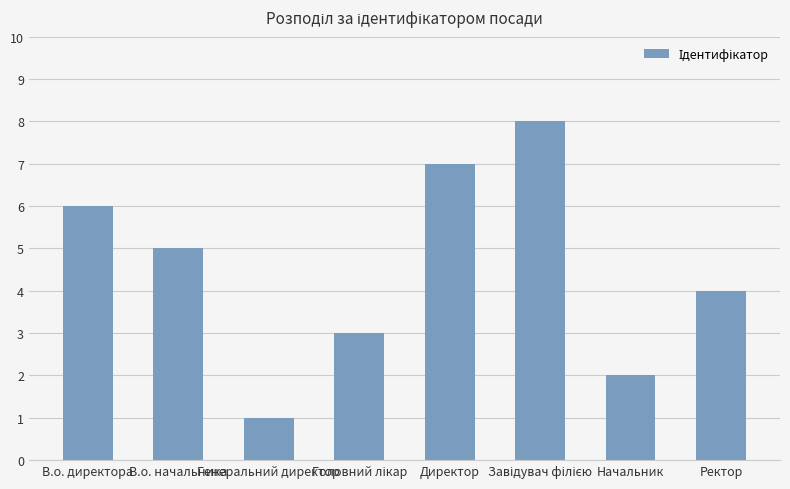

Where does the data first go above 5?

В.о. директора